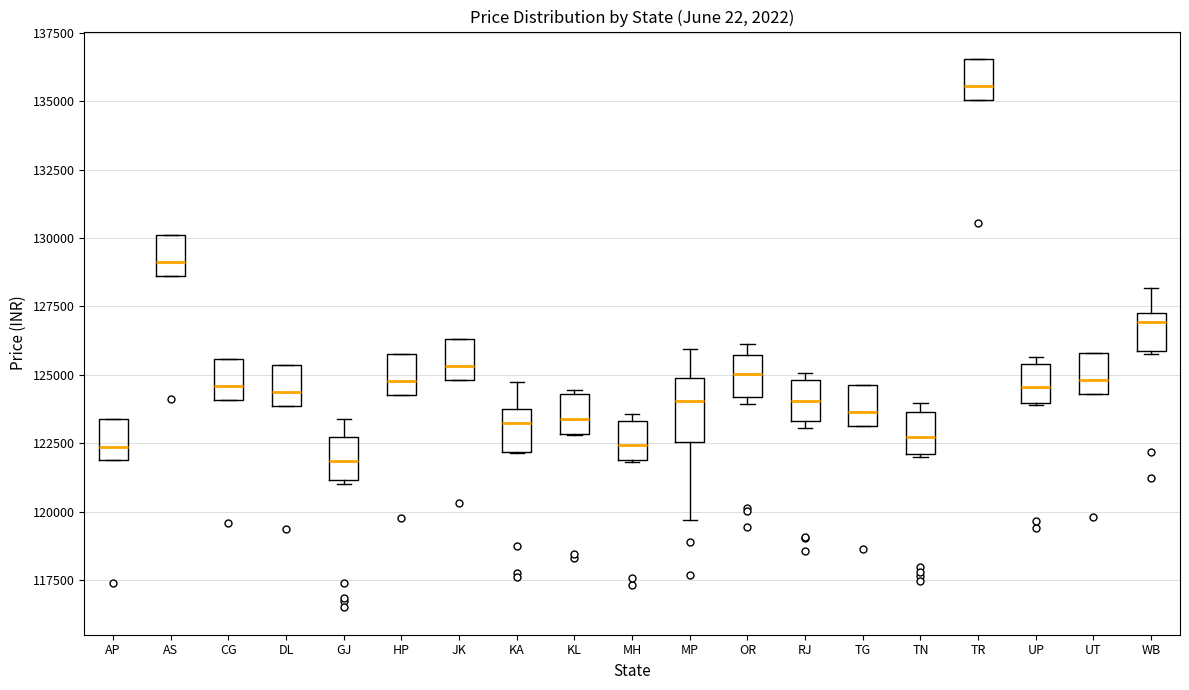

Where is the lower edge of the box for KL on the y-axis? The values are not printed on the chart, so give them approximately, as read against the axis.

123000